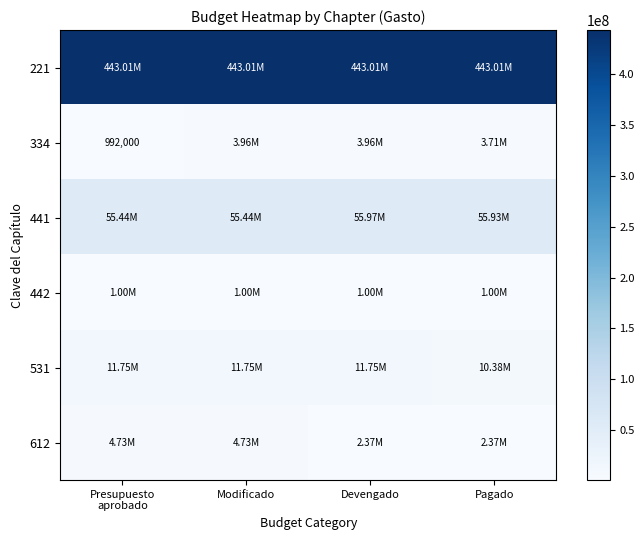

What is the sum of the 334 values at Presupuesto aprobado and Pagado?

4703386.4